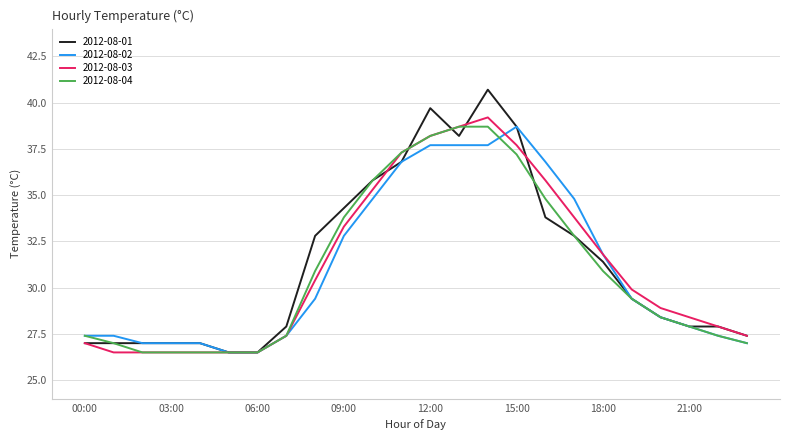

Which series has the largest range (max minus min)?

2012-08-01